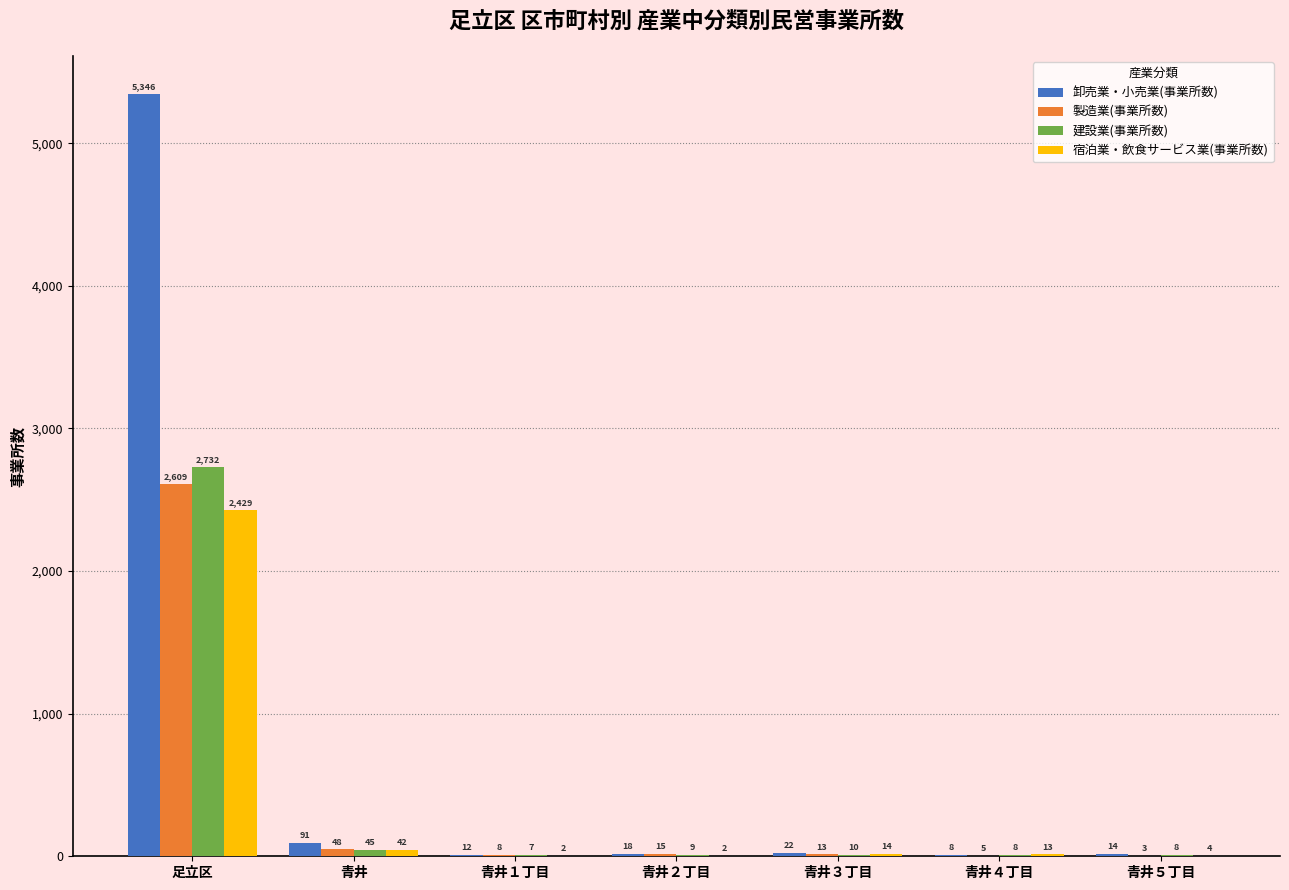

True or false: 製造業(事業所数) has a value of 2609 at 足立区.

True